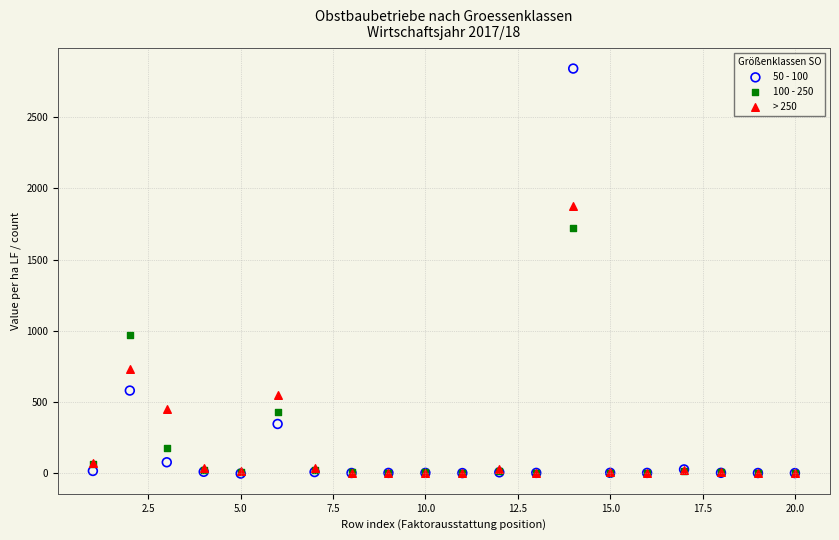

Across all series, what Y value is closest to 1419?

1720.7